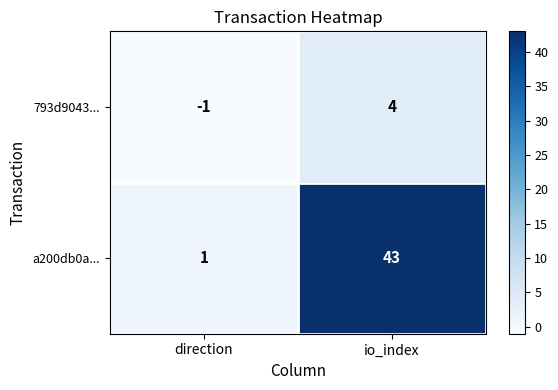

Between direction and io_index, which series saw the biggest shift?

a200db0a...